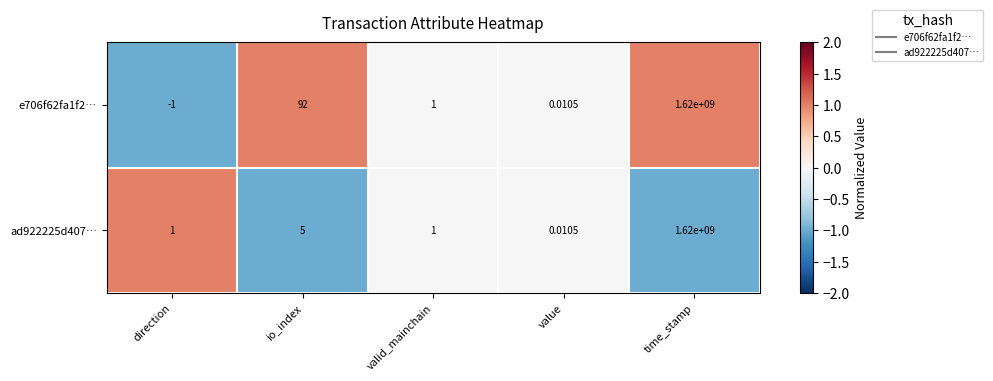

Which category has the highest value in the ad922225d407… series?

time_stamp